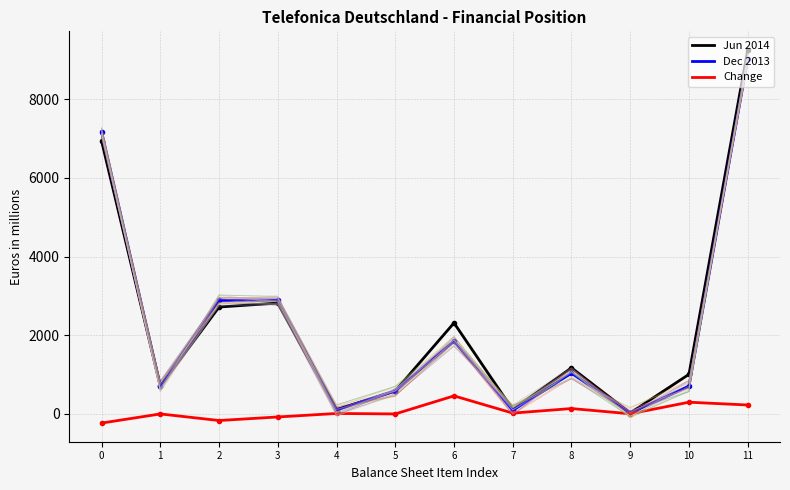

List the labels in order of Jun 2014 value, smallest first.

9, 7, 4, 5, 1, 10, 8, 6, 2, 3, 0, 11